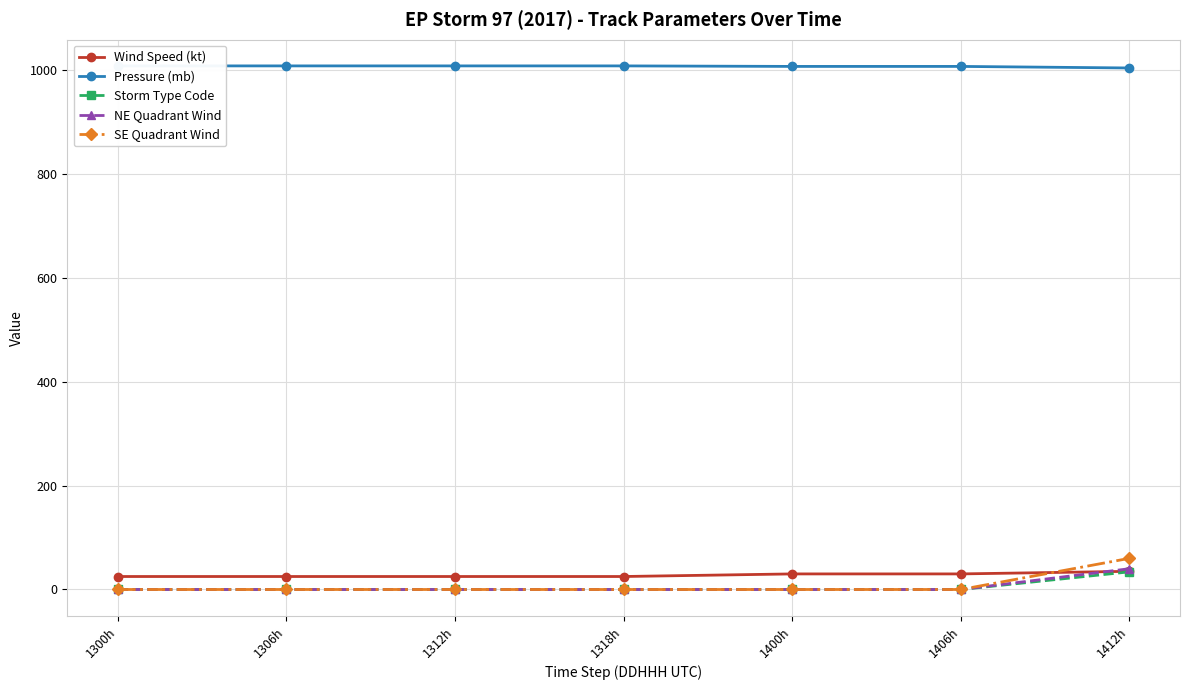

What are all the series names shown in the legend?

Wind Speed (kt), Pressure (mb), Storm Type Code, NE Quadrant Wind, SE Quadrant Wind